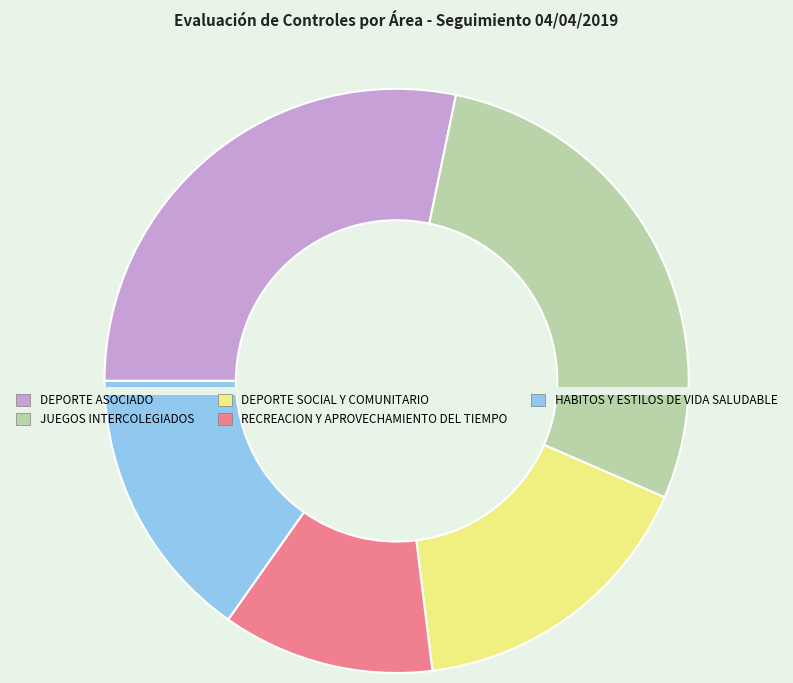

What is the ratio of the value at JUEGOS INTERCOLEGIADOS to the value at DEPORTE ASOCIADO?

1.0